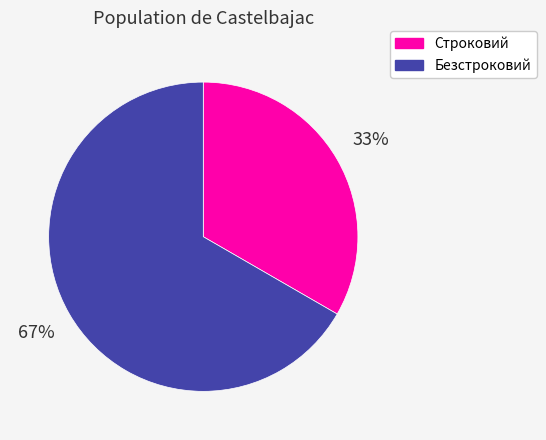

Do Безстроковий and Строковий together represent more than half of the pie?

Yes